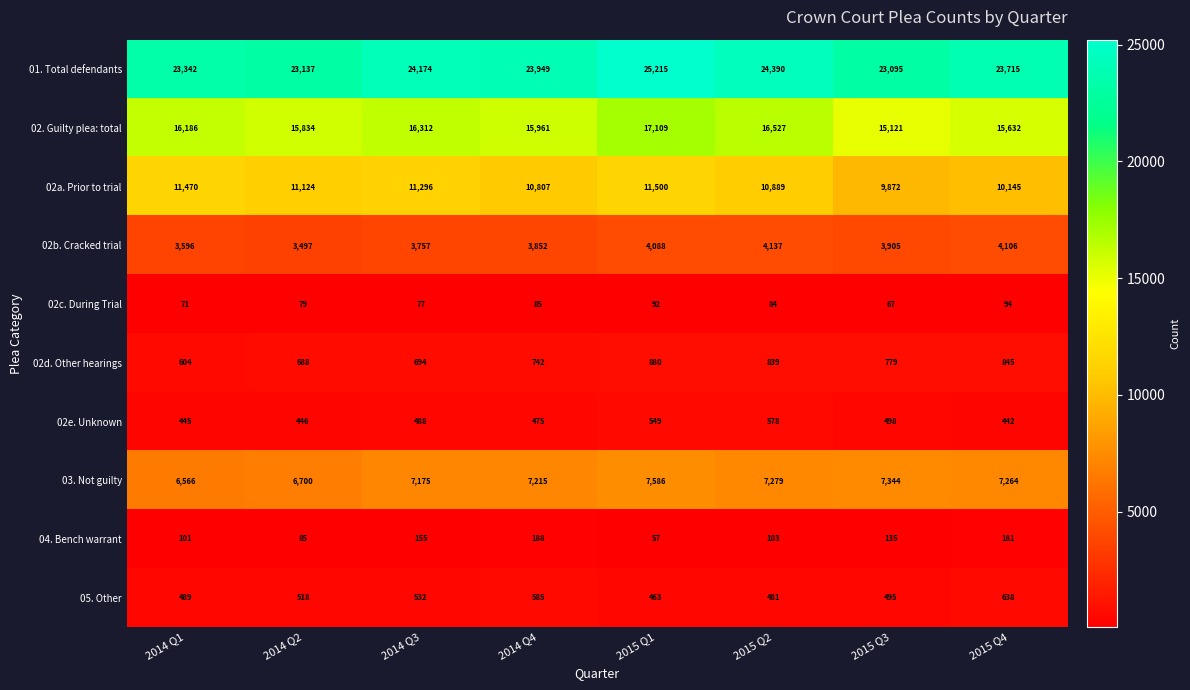

What is the spread (max minus min) of values at 2014 Q4?

23864